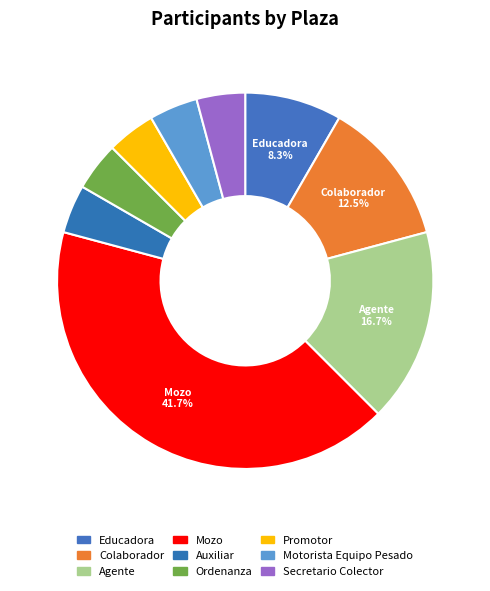

True or false: Secretario Colector accounts for 4% of the total.

True